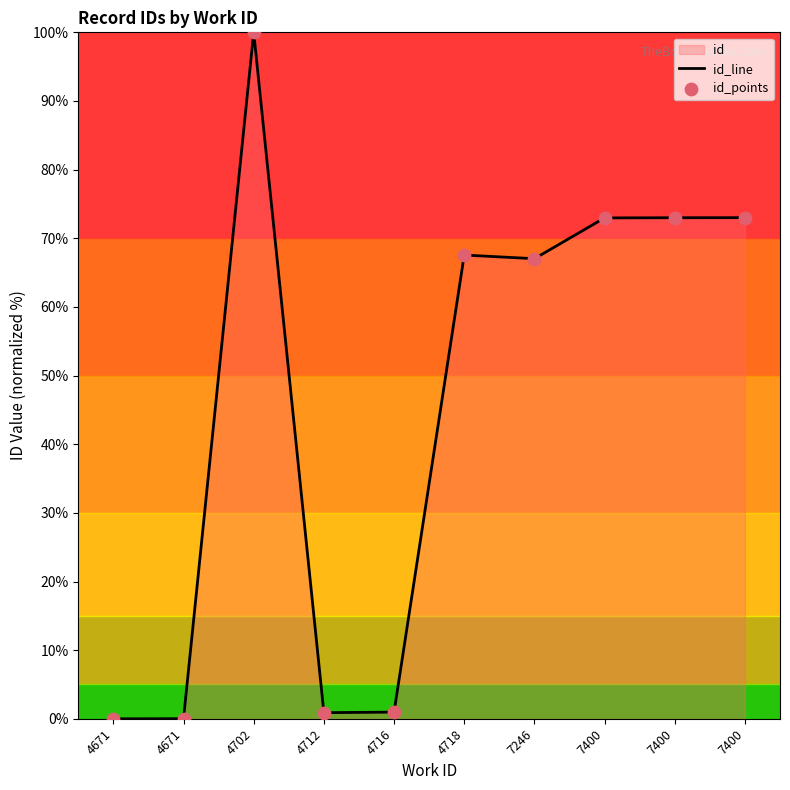

Which series reaches the minimum Y coordinate?

id_line